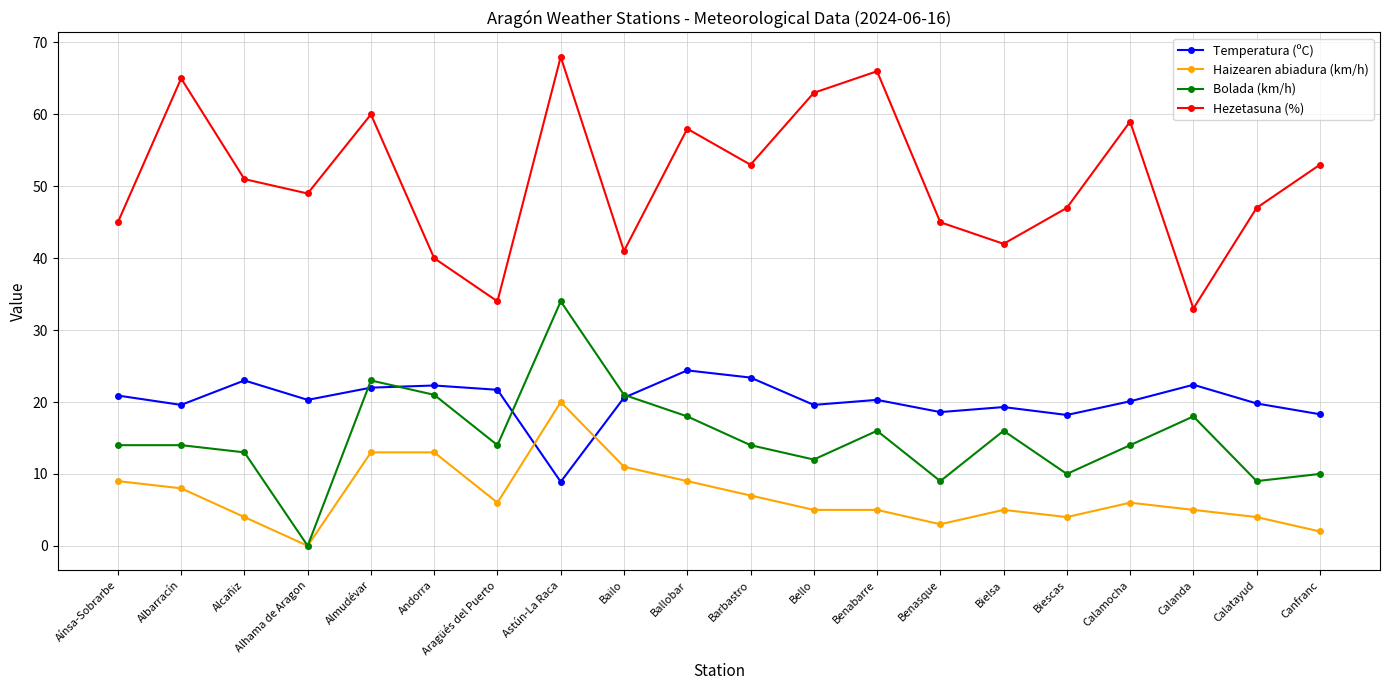

How many values in Haizearen abiadura (km/h) are above zero?

19